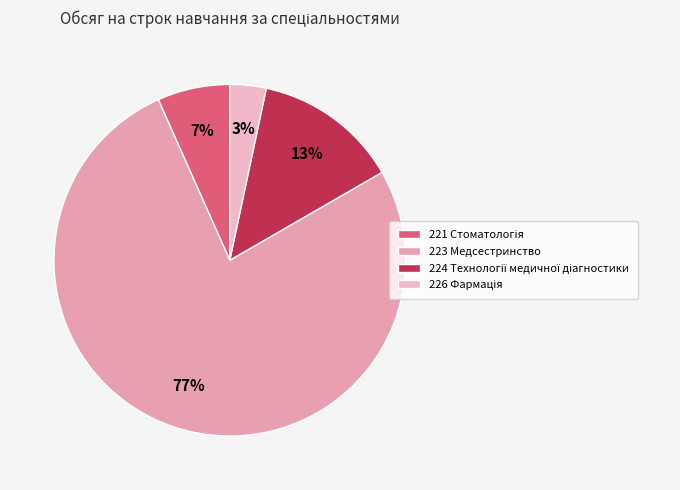

Count the number of slices in the pie.

4